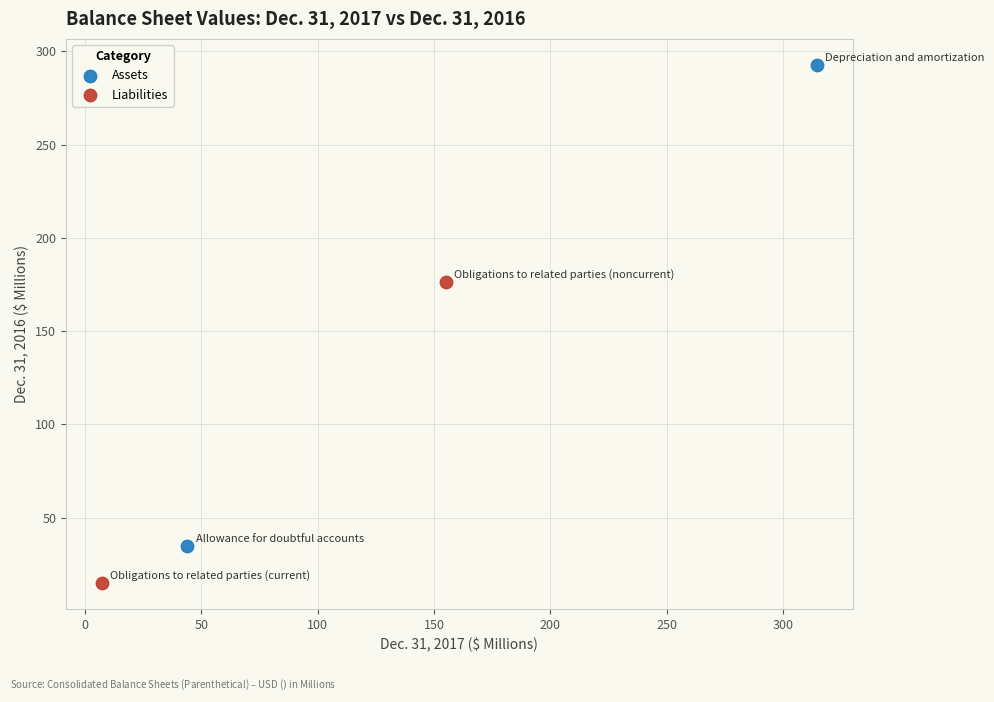

Which series contains the highest Y value?

Assets